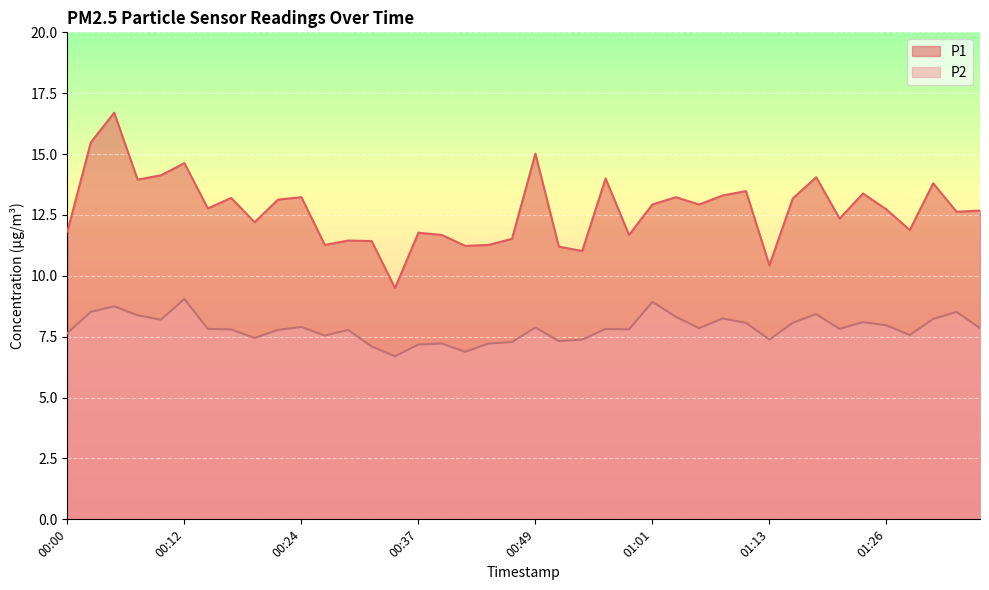

Which series has the largest total across all categories?

P1